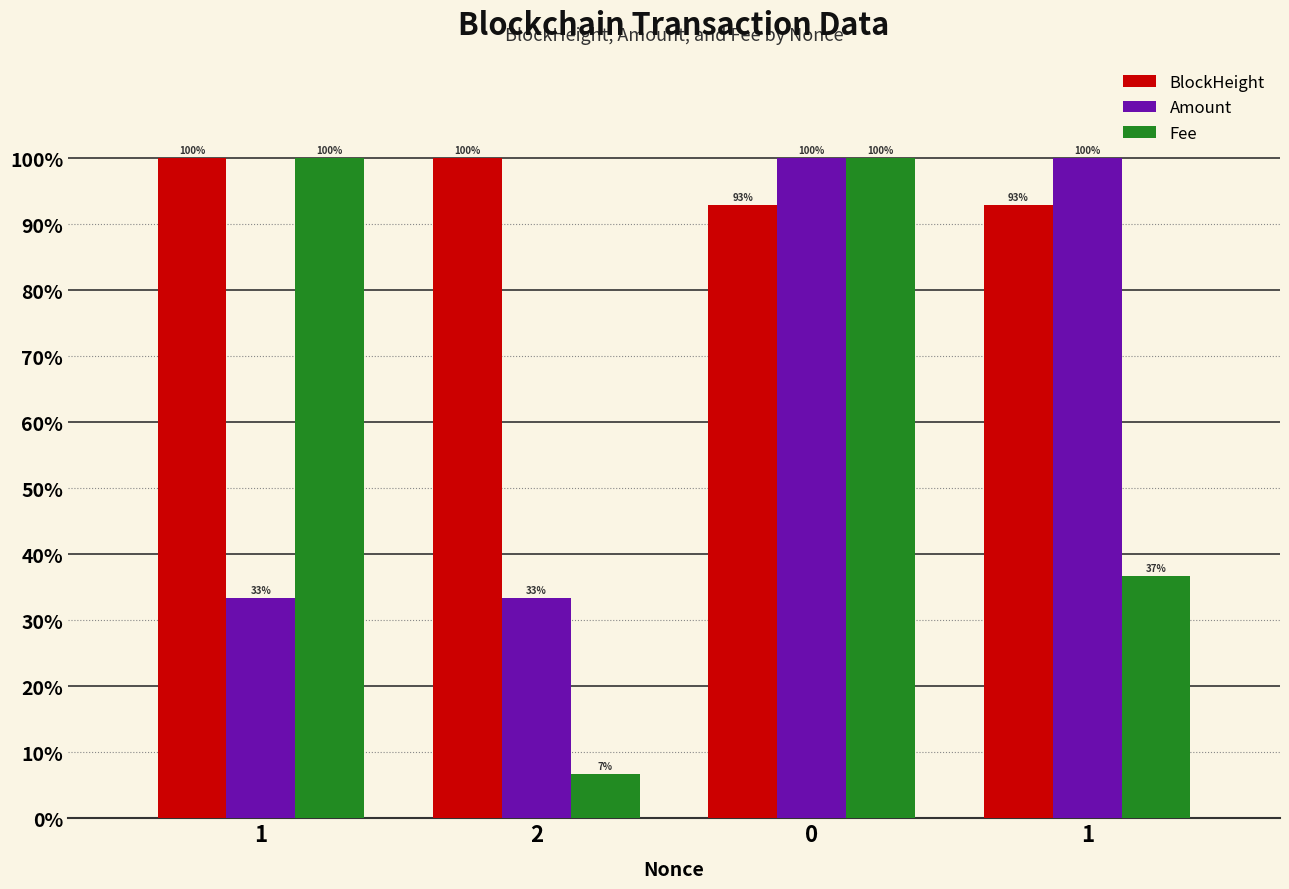

What is the total value across all series at 1?

233.3